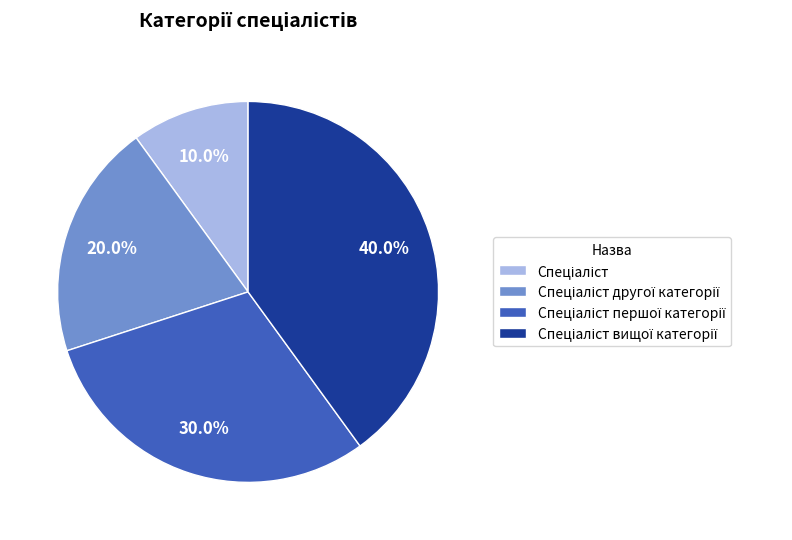

How many segments does this pie chart have?

4